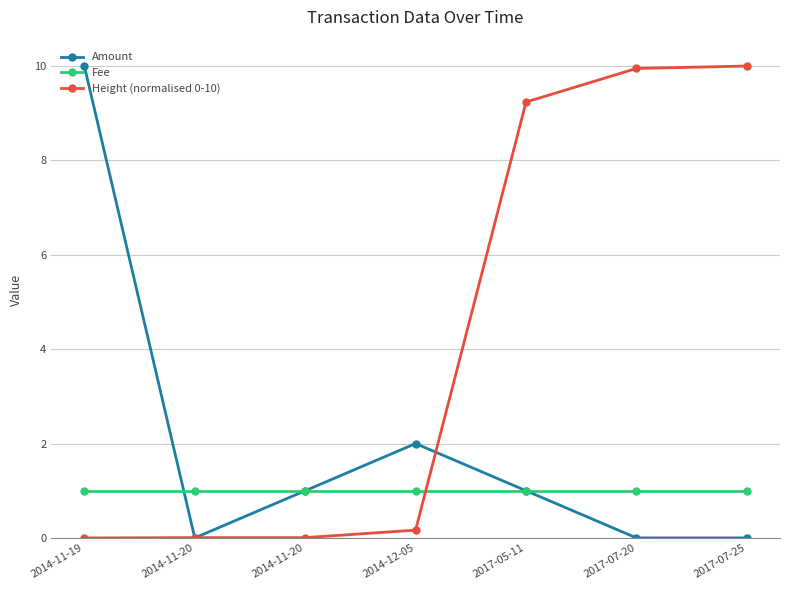

Is the value of Height (normalised 0-10) at 2017-07-20 greater than the value of Amount at 2014-11-19?

No